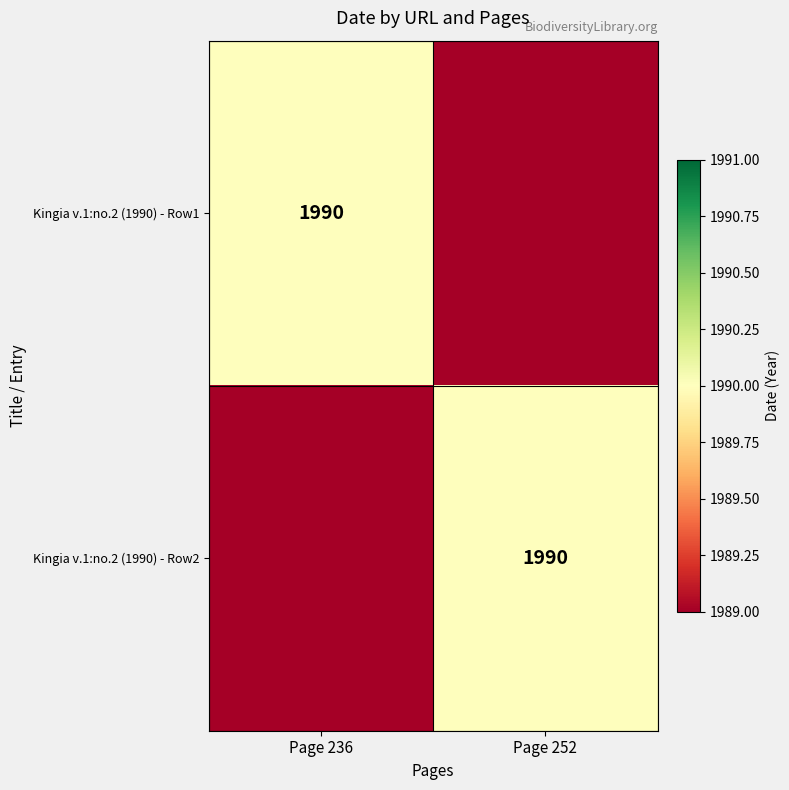

True or false: Kingia v.1:no.2 (1990) - Row2 has a value of 1990 at Page 252.

True